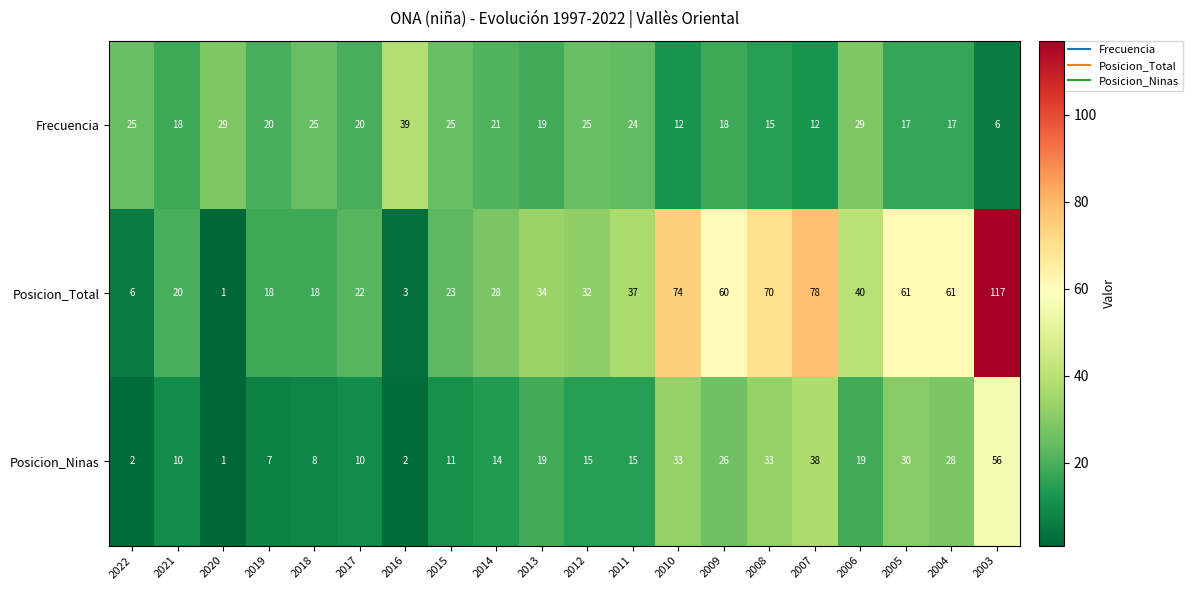

List the series in order of their peak value, highest first.

Posicion_Total, Posicion_Ninas, Frecuencia